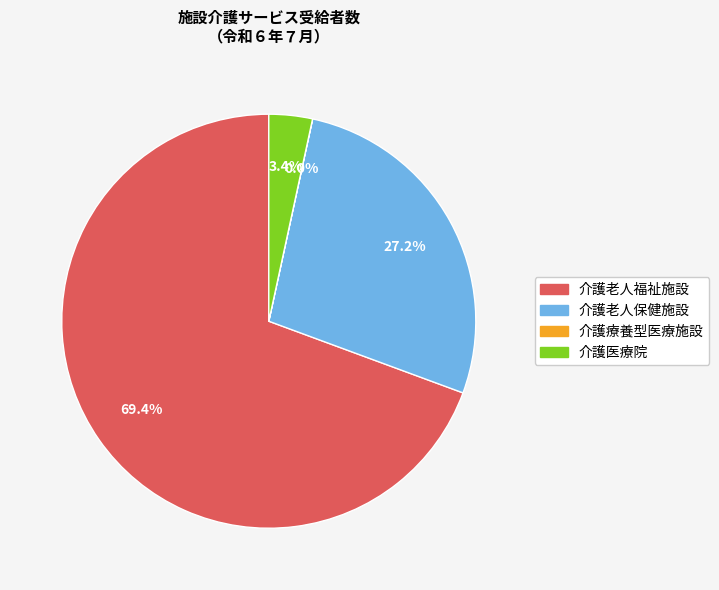

Which has a higher value, 介護医療院 or 介護老人福祉施設?

介護老人福祉施設